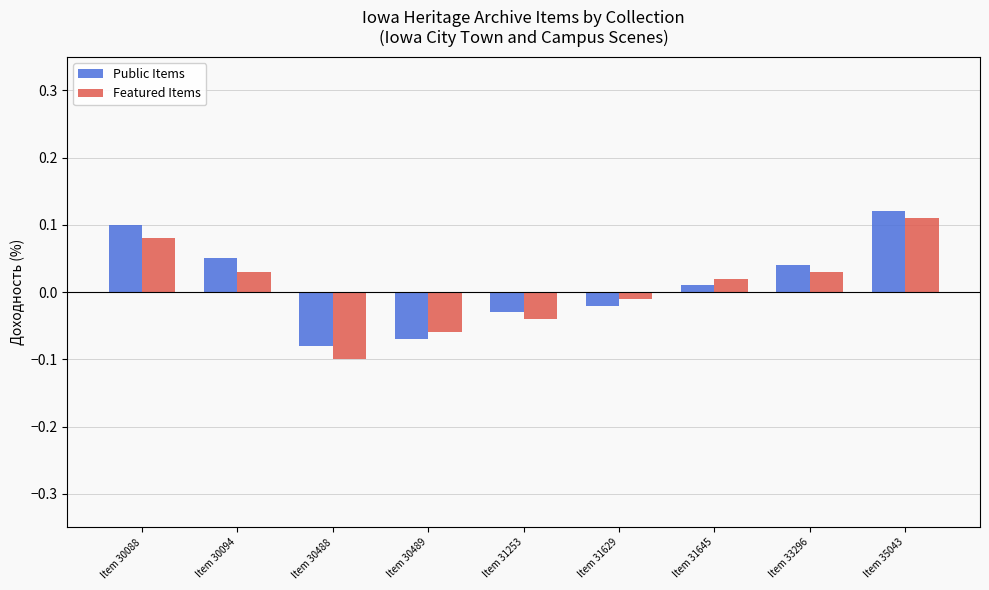

Rank the series by their maximum value, from highest to lowest.

Public Items, Featured Items